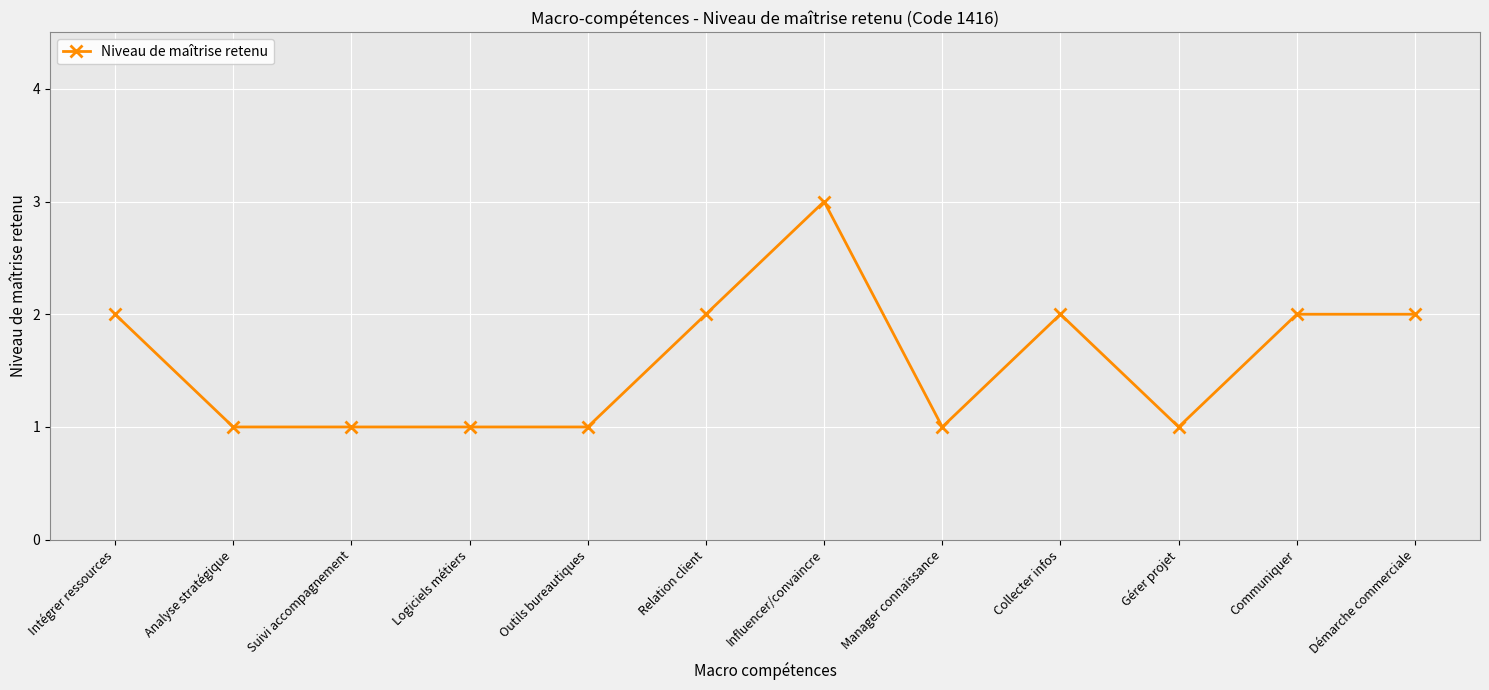

Is it true that the value at Influencer/convaincre is 5?

False